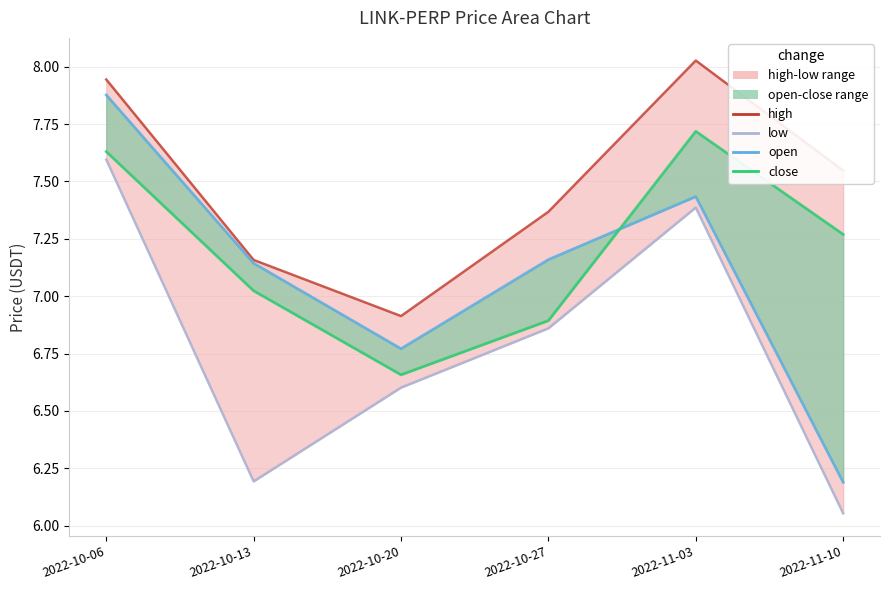

What is the difference between the maximum and minimum values in the open series?

1.7